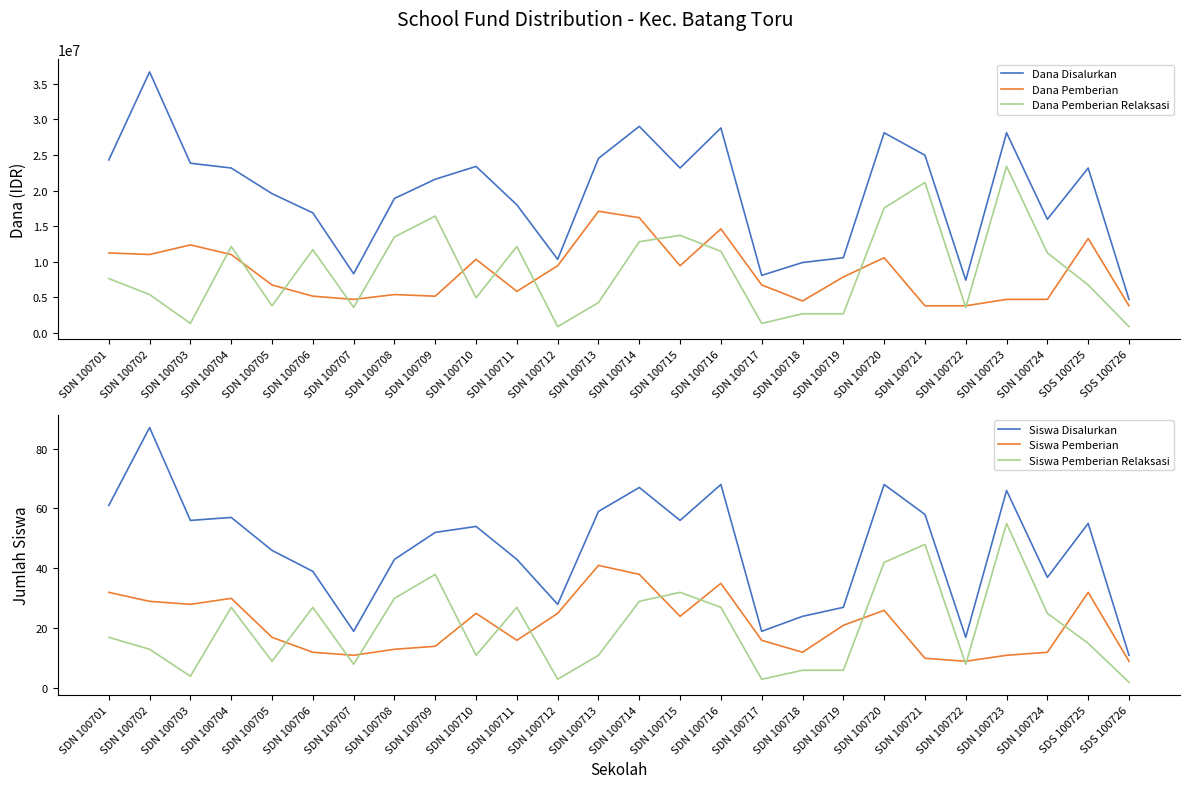

The Dana Disalurkan series shows 4725000 at SDS 100726. True or false?

True